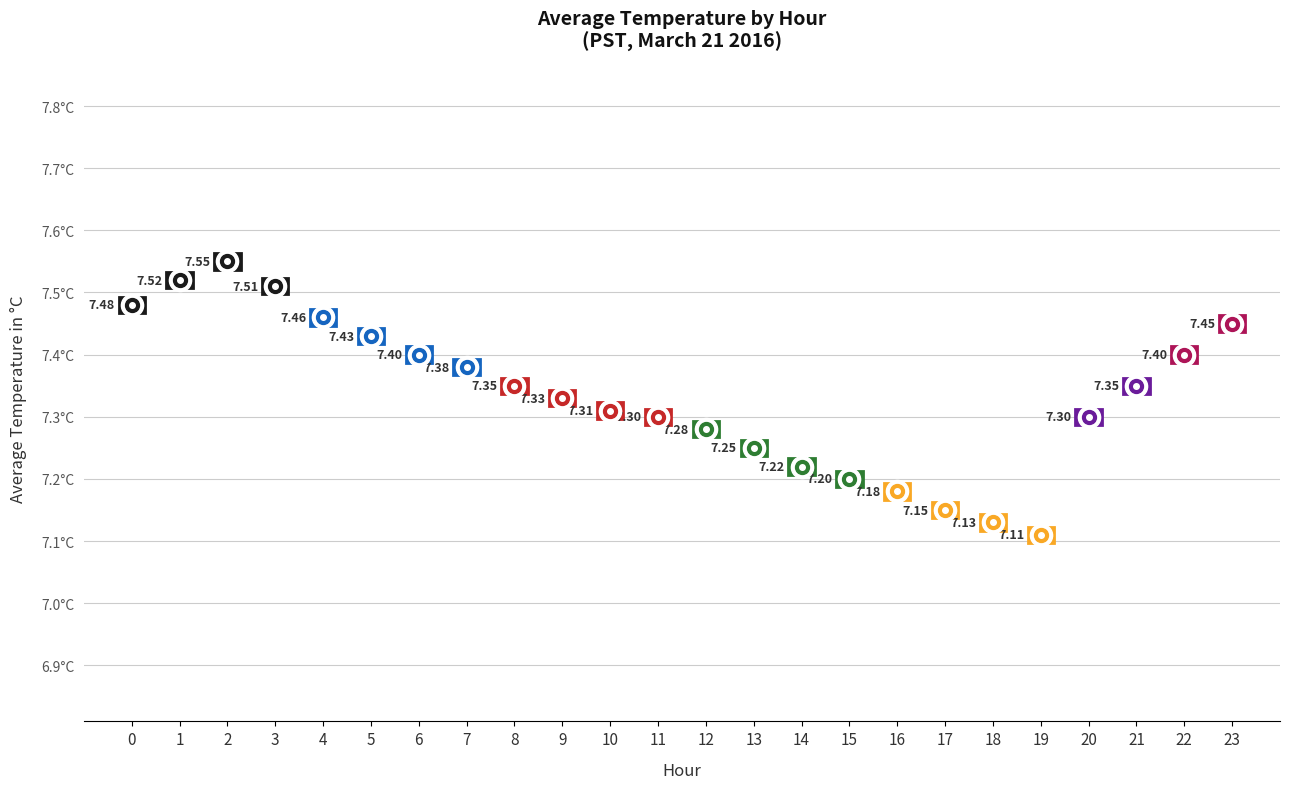

The value at 20 is 7.3. True or false?

True